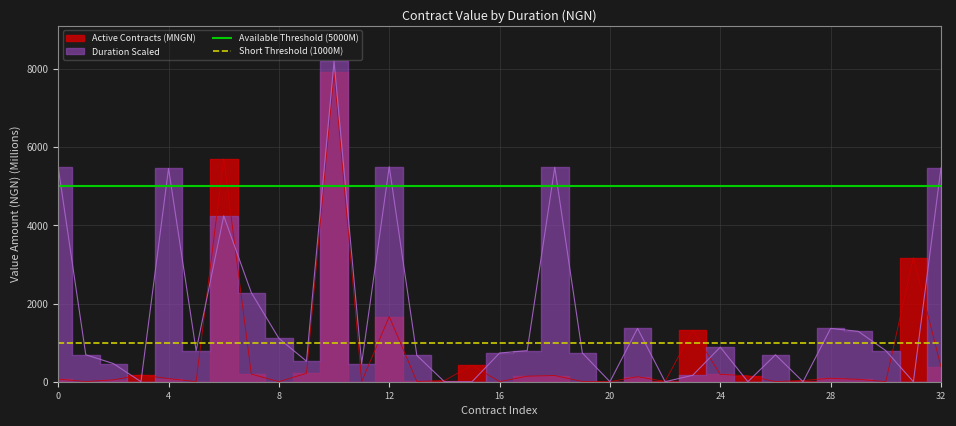

What is the value of the Available Threshold (5000M) point at the 2nd from the left?

5000